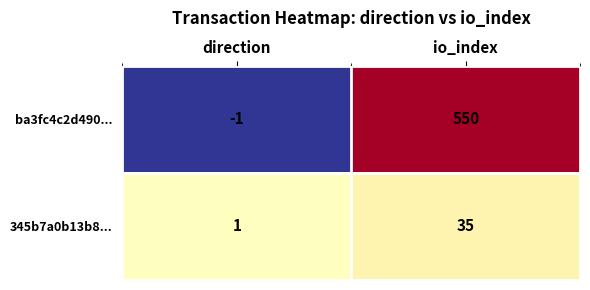

What is the sum of the 345b7a0b13b8... values at direction and io_index?

36